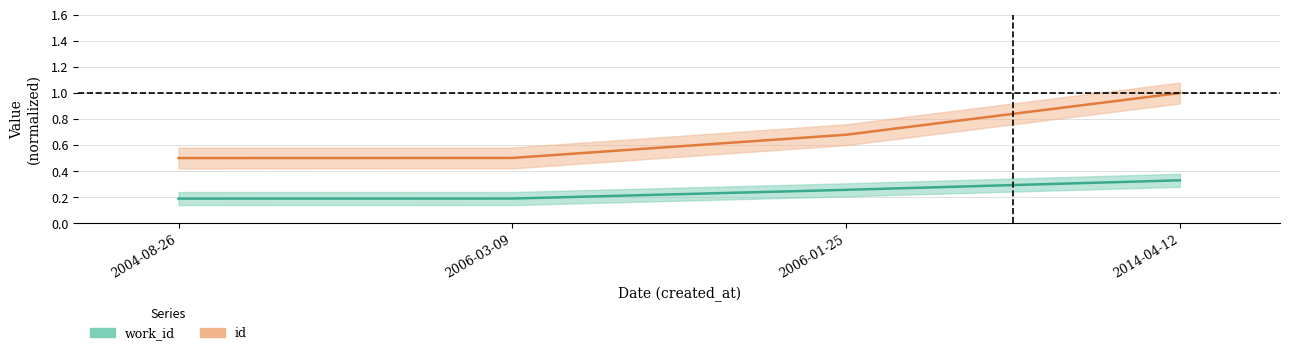

True or false: work_id has more than 2 points higher than both neighbors.

False